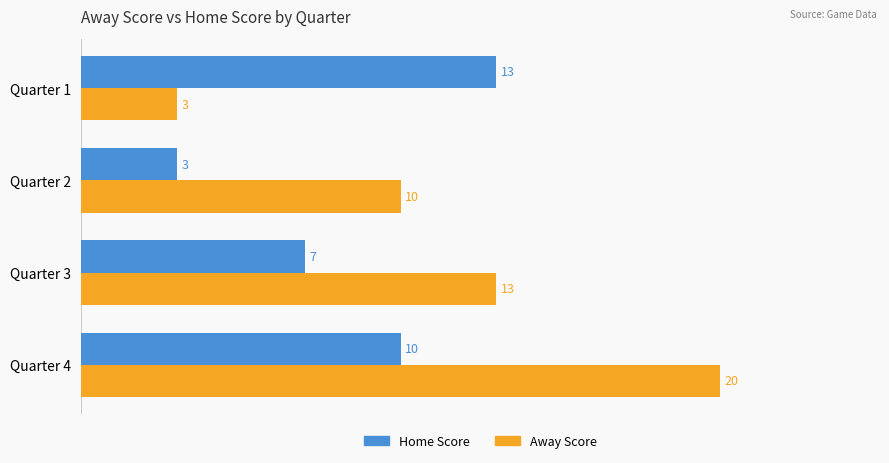

At which category is the sum across all series the highest?

Quarter 4